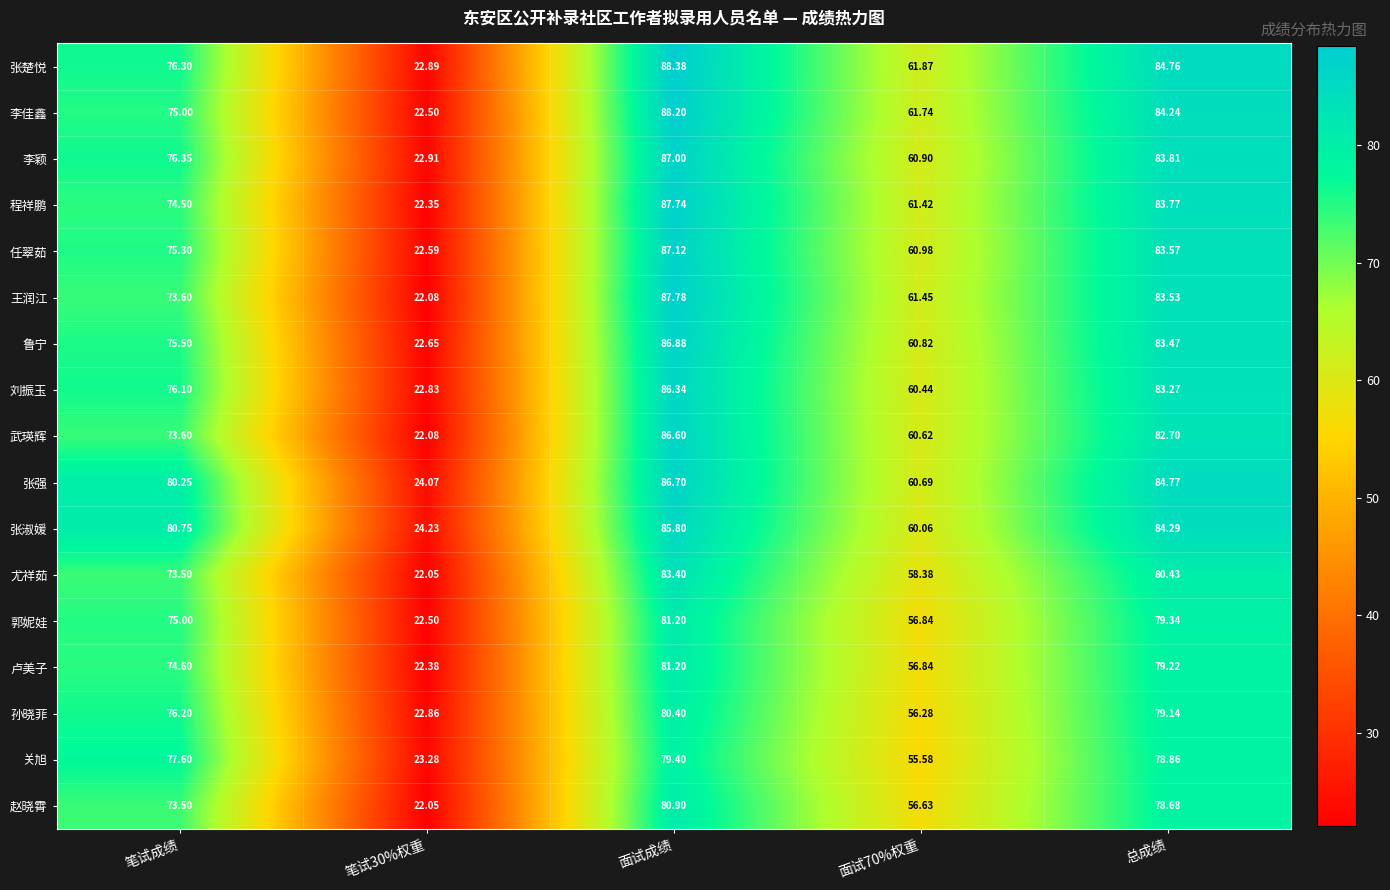

Count the number of data series in this chart.

17